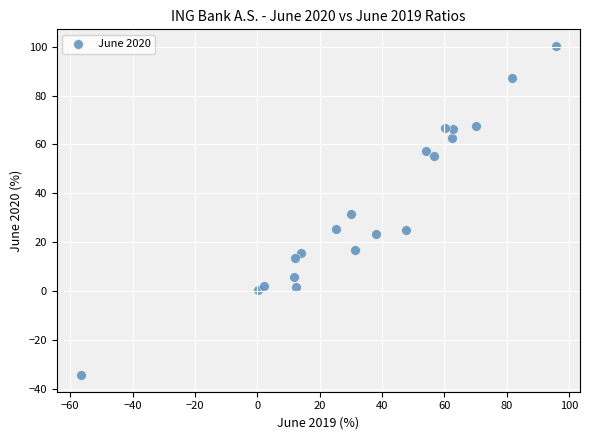

What is the range of X values (max minus min)?

152.6